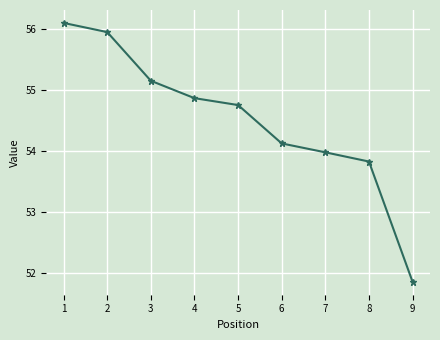

At which label does the data first exceed 54?

1